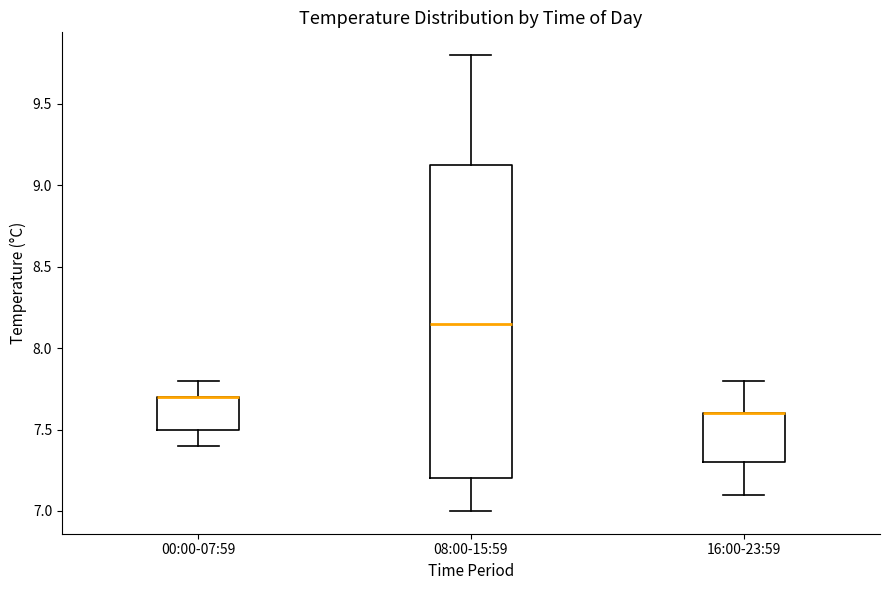

Where does the lower whisker of the box for 08:00-15:59 end on the y-axis? The values are not printed on the chart, so give them approximately, as read against the axis.

7.00